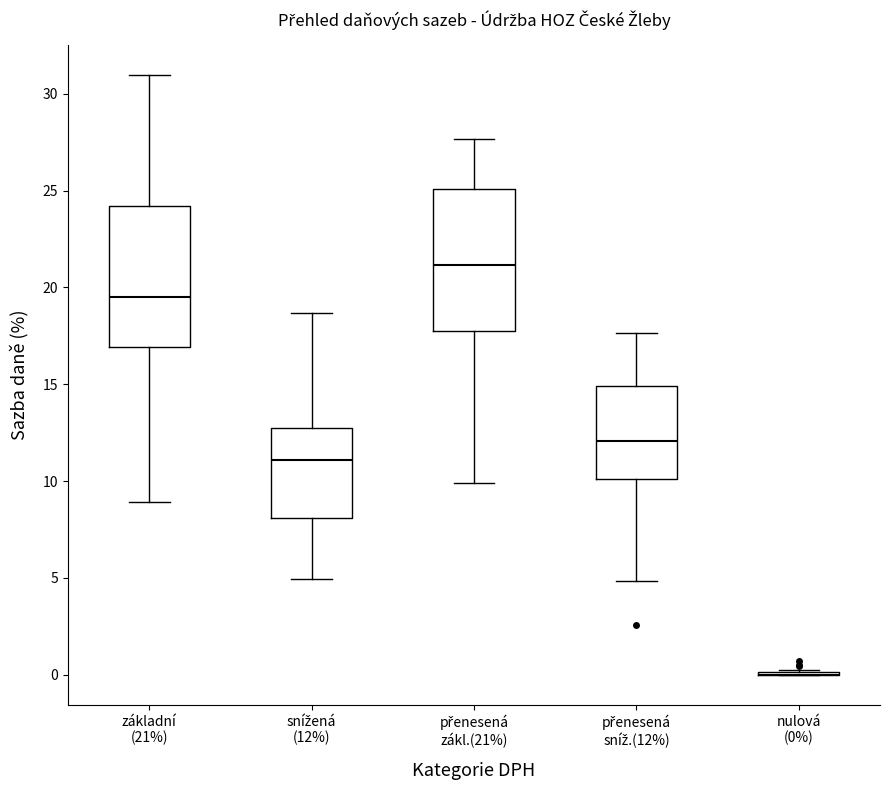

Reading left to right, transcribe this box plot: for each box, give where its median line is, the range the box spans, and where its two whiskers end, as read against the y-axis. The values are not printed on the chart, so give them approximately, as read against the axis.

základní (21%): median 19.5, box 17.0 to 24.0, whiskers 9.0 to 31.0
snížená (12%): median 11.0, box 8.0 to 12.5, whiskers 5.0 to 18.5
přenesená zákl.(21%): median 21.0, box 18.0 to 25.0, whiskers 10.0 to 27.5
přenesená sníž.(12%): median 12.0, box 10.0 to 15.0, whiskers 5.0 to 17.5
nulová (0%): box collapsed to a line at 0.0, whiskers 0.0 to 0.5